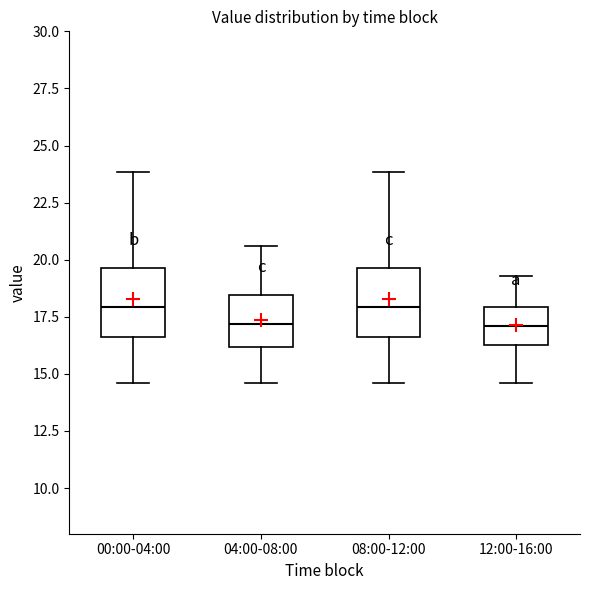

Reading left to right, read every box against the y-axis: the position of its median line, the range the box covers, and the ends of its whiskers. The values are not printed on the chart, so give them approximately, as read against the axis.

00:00-04:00: median 18.0, box 16.5 to 19.5, whiskers 14.5 to 24.0
04:00-08:00: median 17.0, box 16.0 to 18.5, whiskers 14.5 to 20.5
08:00-12:00: median 18.0, box 16.5 to 19.5, whiskers 14.5 to 24.0
12:00-16:00: median 17.0, box 16.5 to 18.0, whiskers 14.5 to 19.5